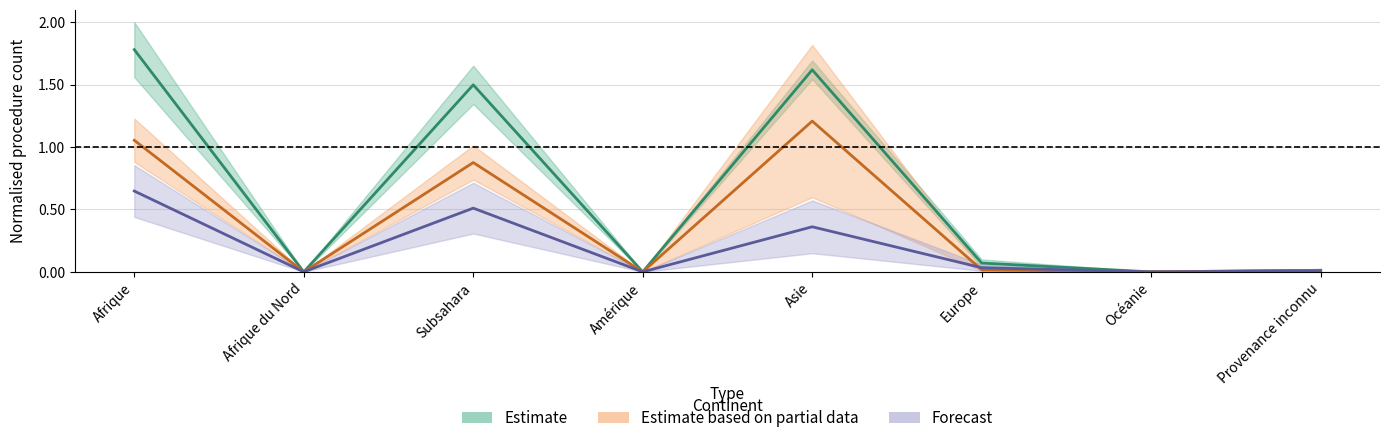

The value of Total procédures Dublin at Océanie is -1.1. True or false?

False